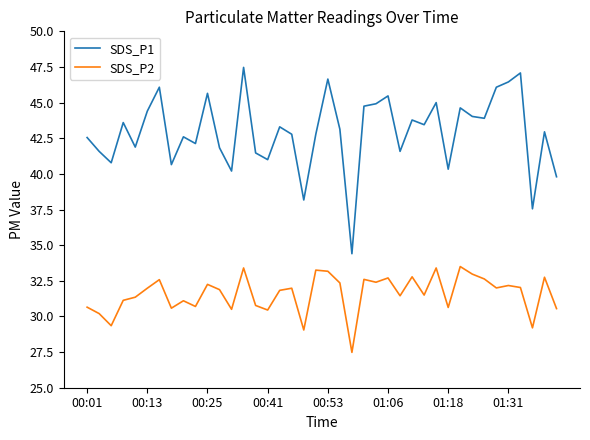

List the series in order of their overall mean, highest first.

SDS_P1, SDS_P2